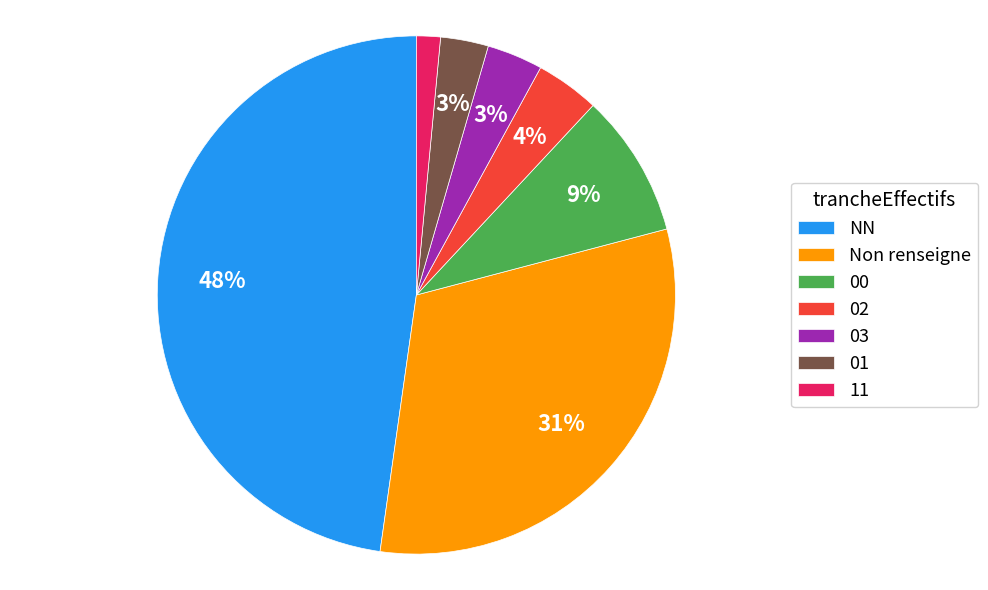

Which category has the smallest portion of the pie?

11